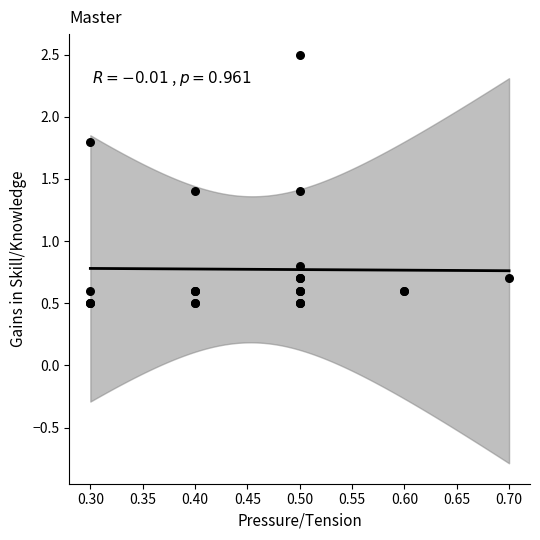

What Y value in the scatter plot is closest to 1?

0.8